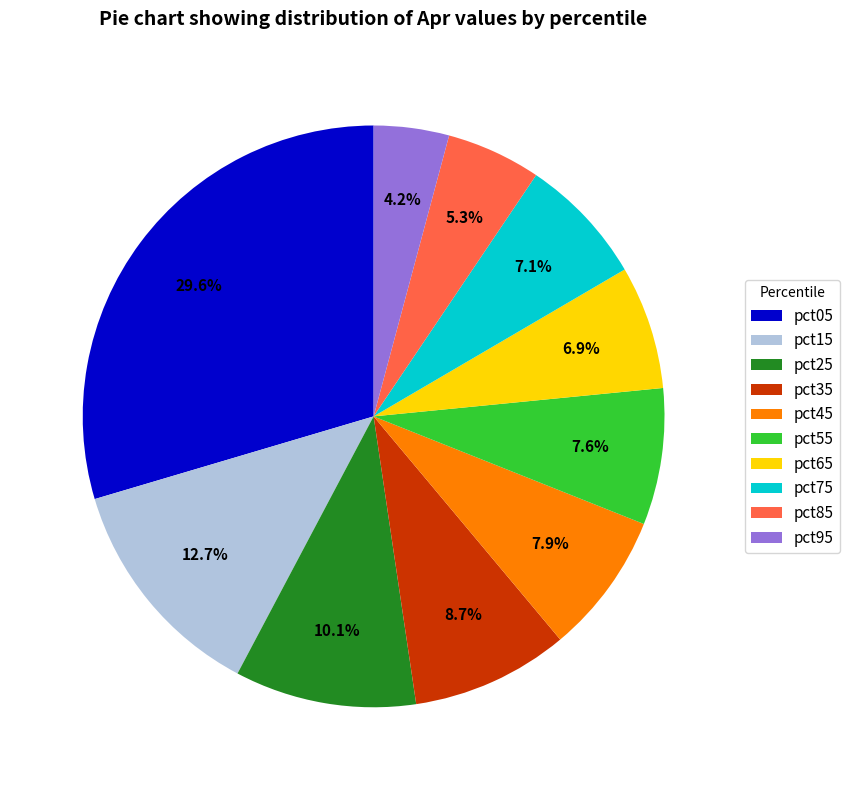

To the nearest percent, what percentage of the pie is pct75?

7%